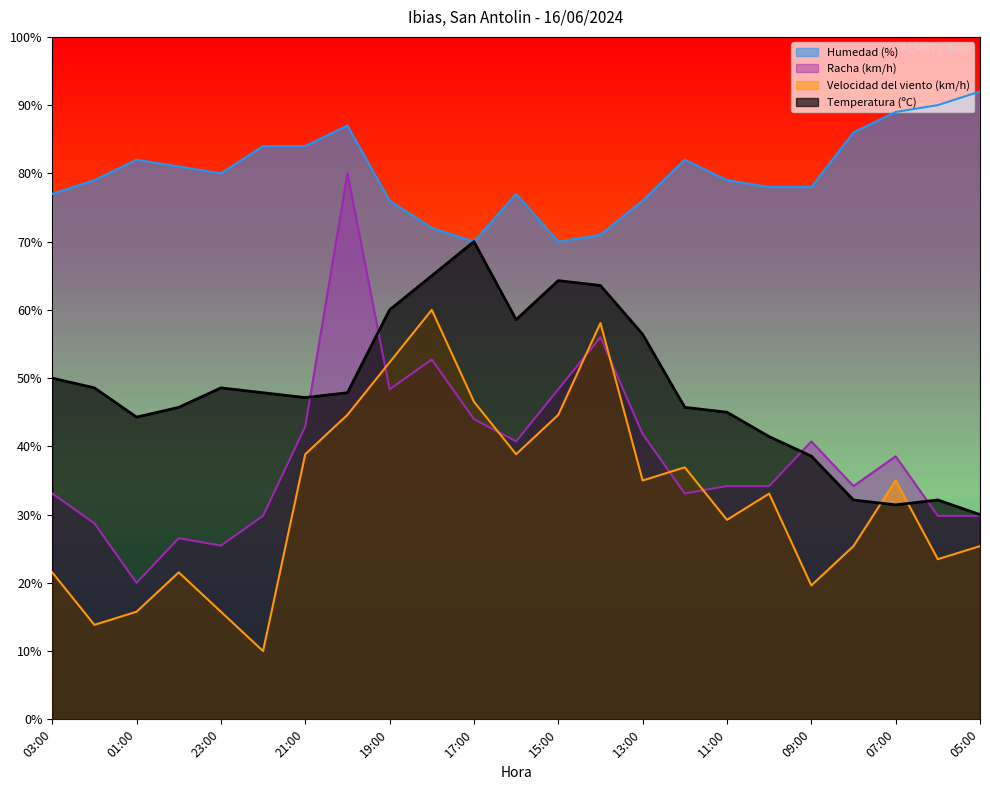

True or false: Humedad (%) and Velocidad del viento (km/h) intersect in this chart.

False